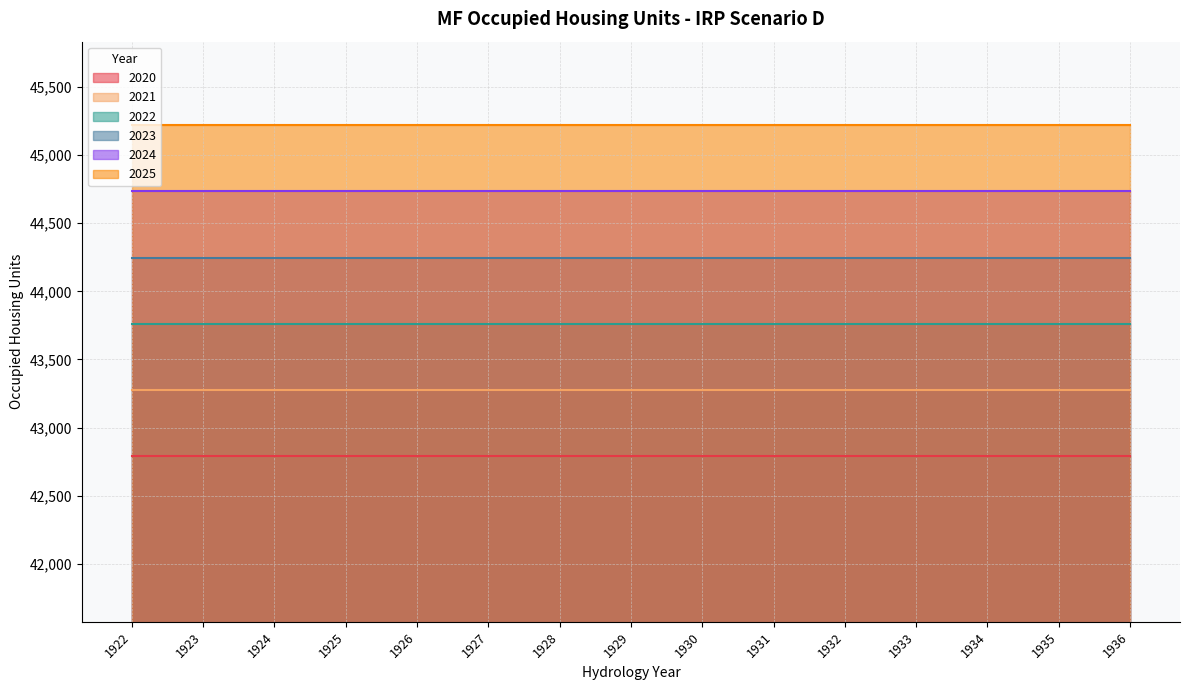

What is the average value of the 2023 series?

44247.8